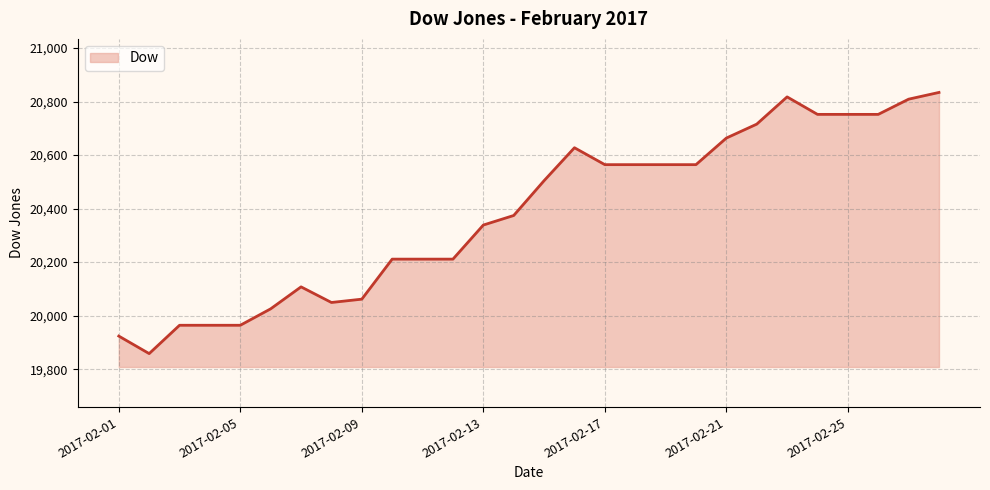

What is the minimum value shown in the chart?

19858.3